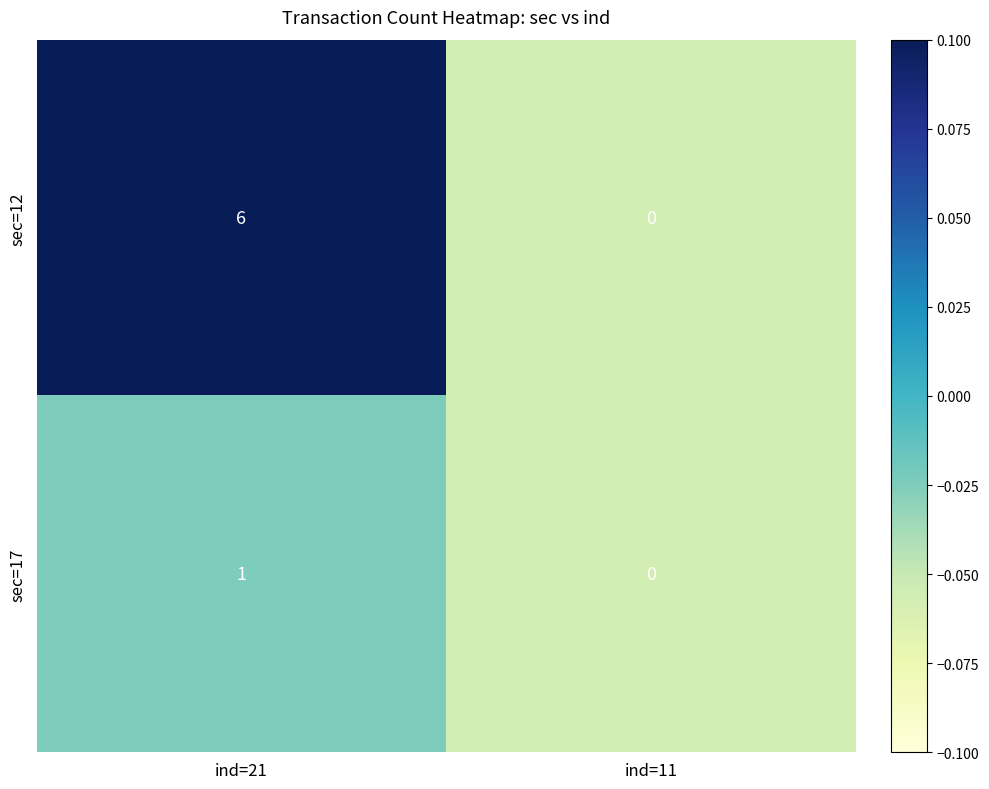

Reading right to left, transcribe all the data shown in this chart.

sec=12: 0	6
sec=17: 0	1